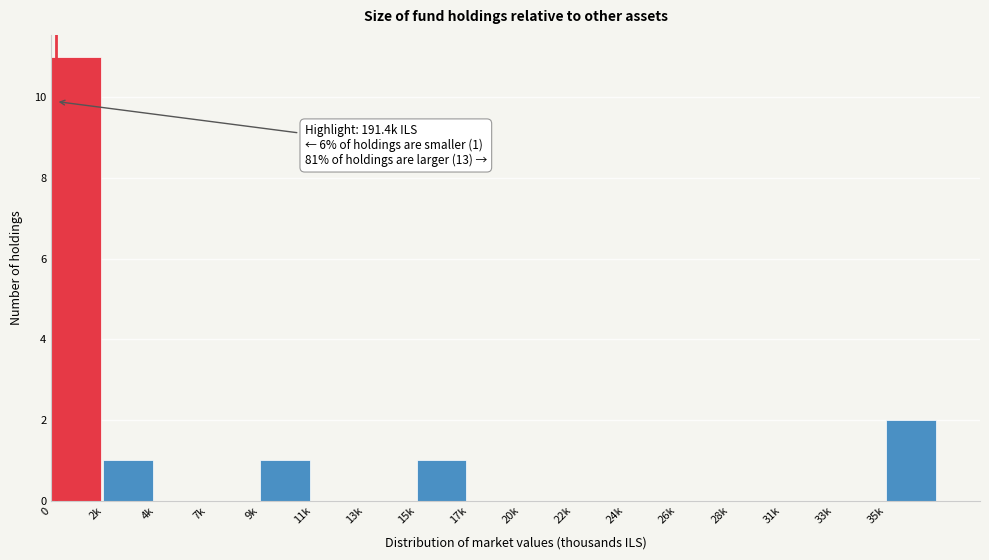

Reading left to right, transcribe all the data shown in this chart.

0=11	2k=1	4k=0	7k=0	9k=1	11k=0	13k=0	15k=1	17k=0	20k=0	22k=0	24k=0	26k=0	28k=0	31k=0	33k=0	35k=2